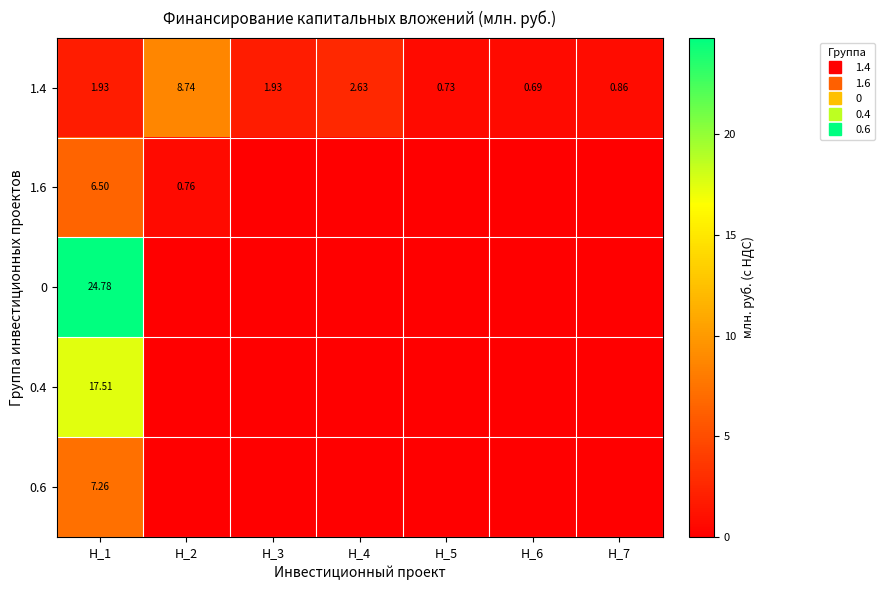

At Н_5, list the series in order from smallest to largest.

1.6, 0, 0.4, 0.6, 1.4